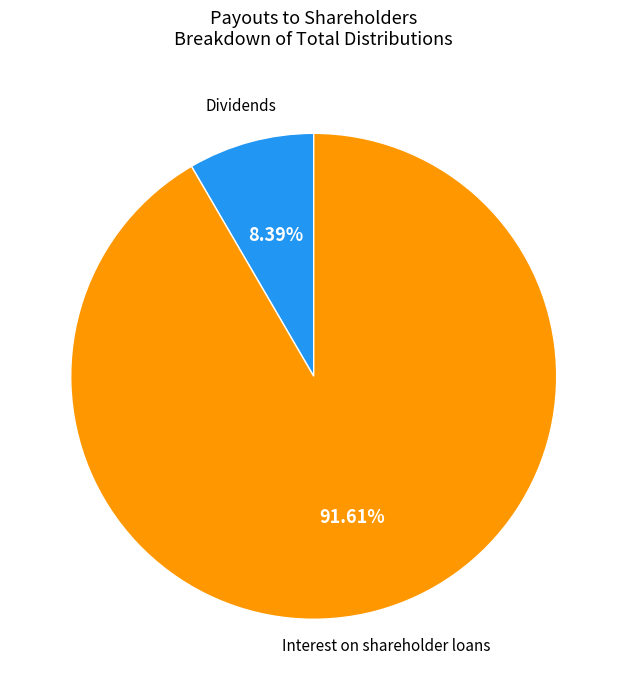

Does any single category account for the majority?

Yes